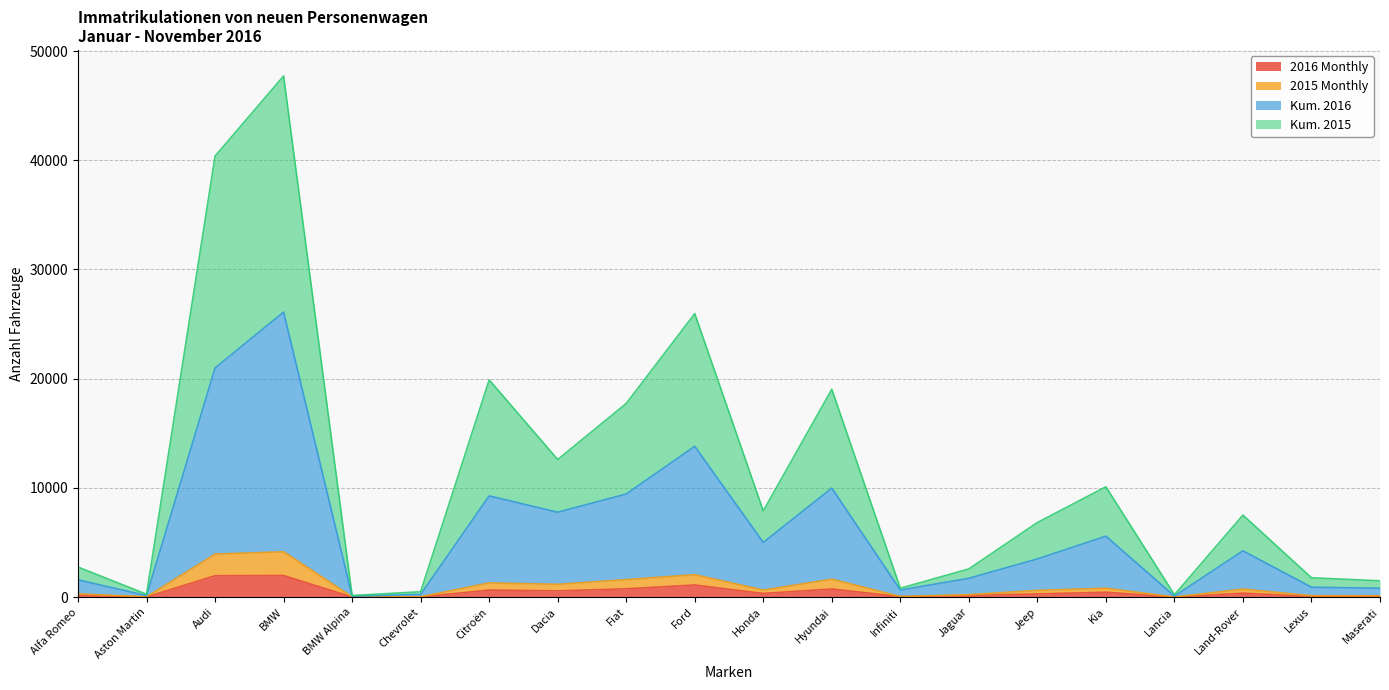

At which label does Kum. 2015 reach its minimum?

BMW Alpina